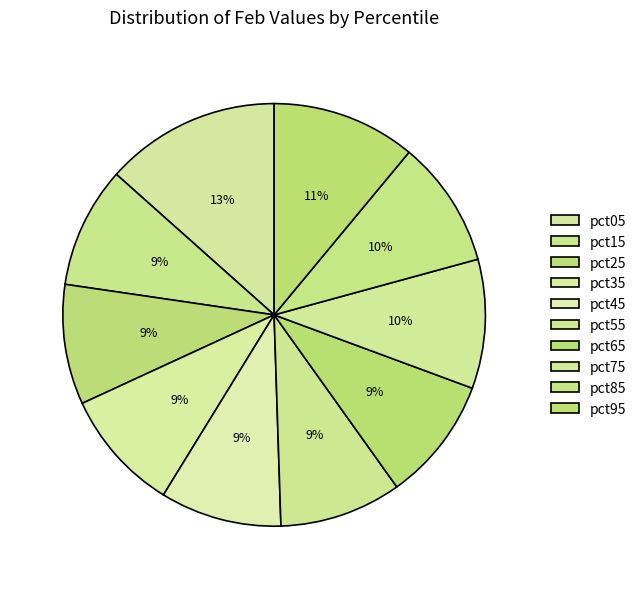

How many segments does this pie chart have?

10